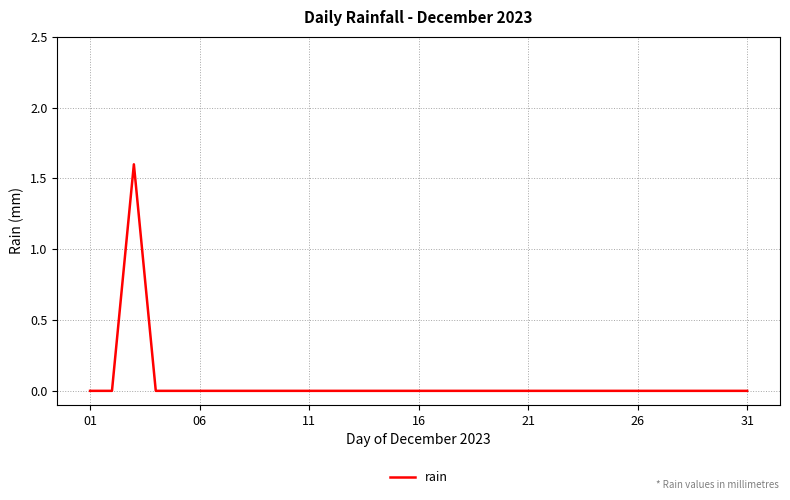

Does the chart display data point markers on the line(s)?

No